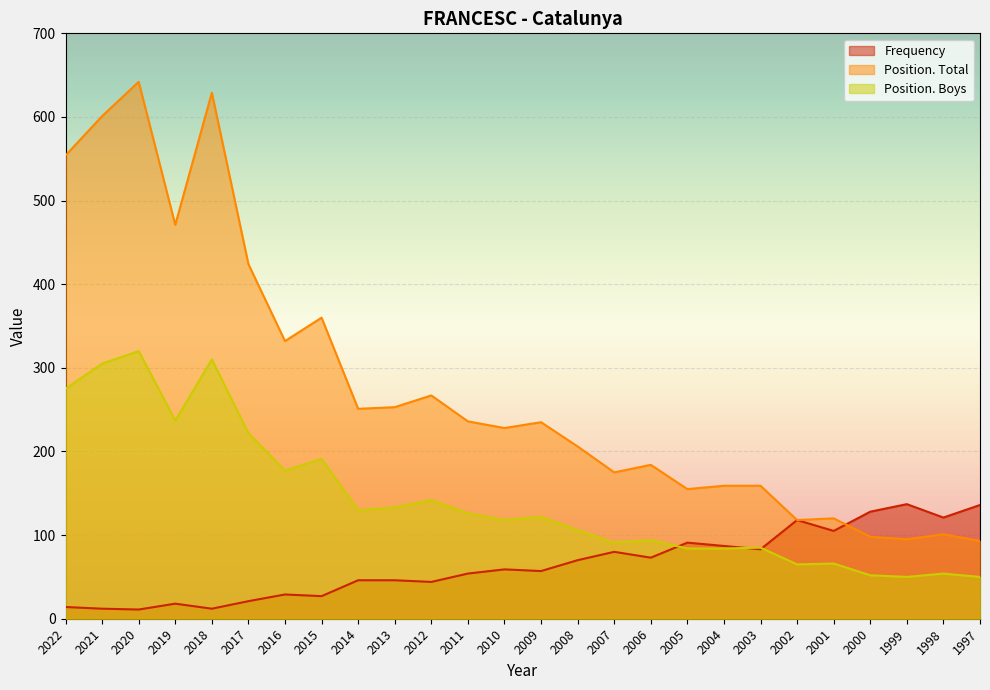

Where is Frequency nearest to the value 74?

2006